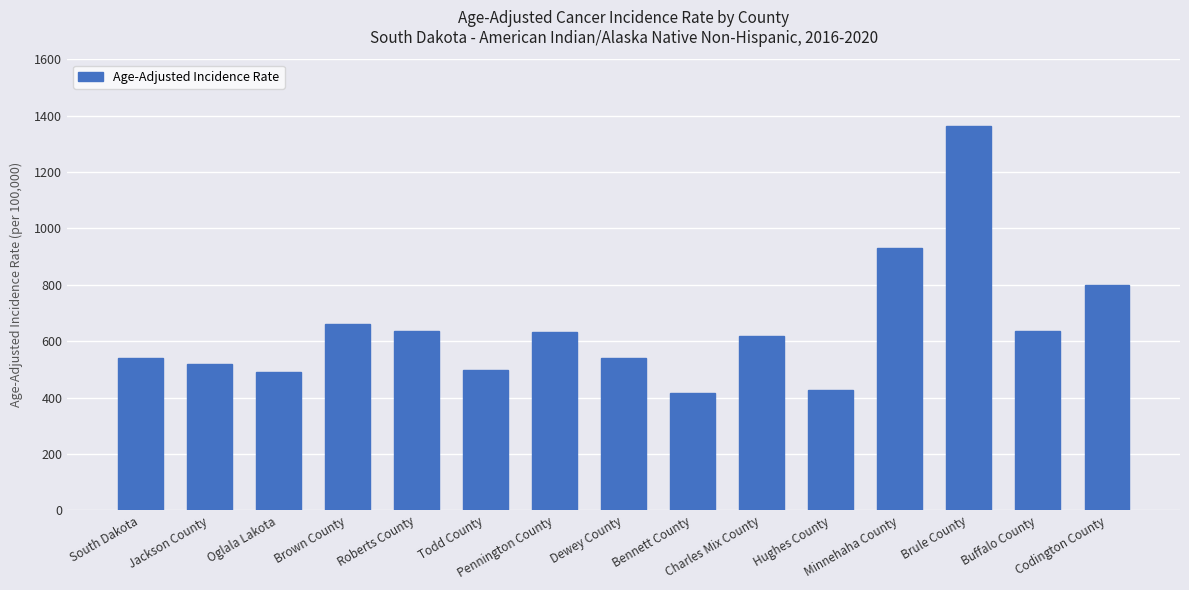

What is the greatest value displayed?

1363.4